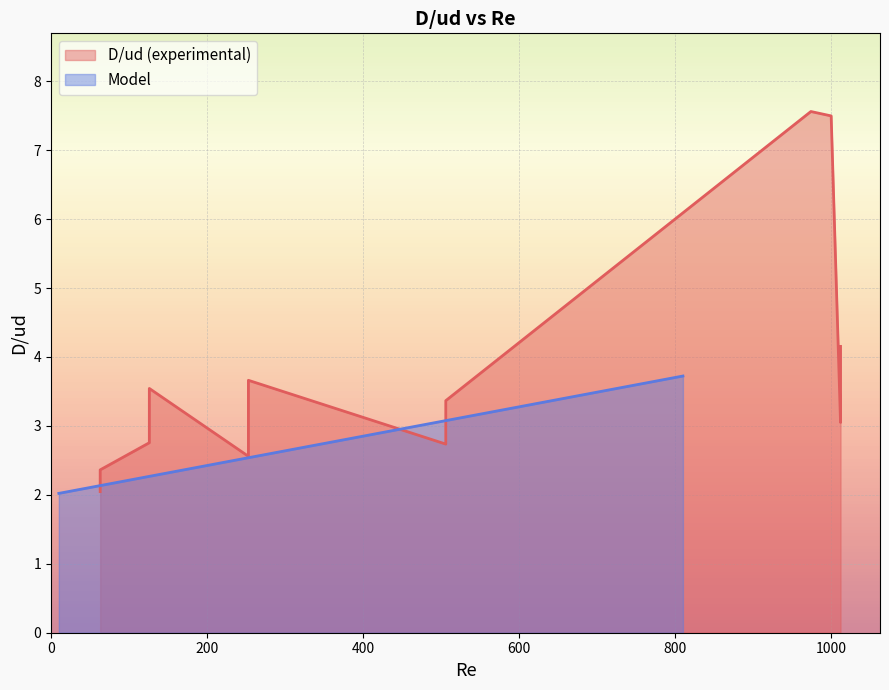

How many categories are shown in the chart?

21